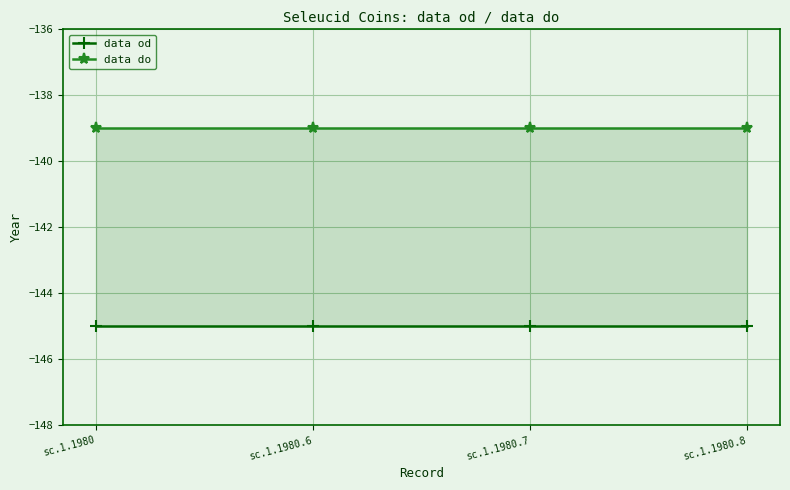

What are all the series names shown in the legend?

data od, data do